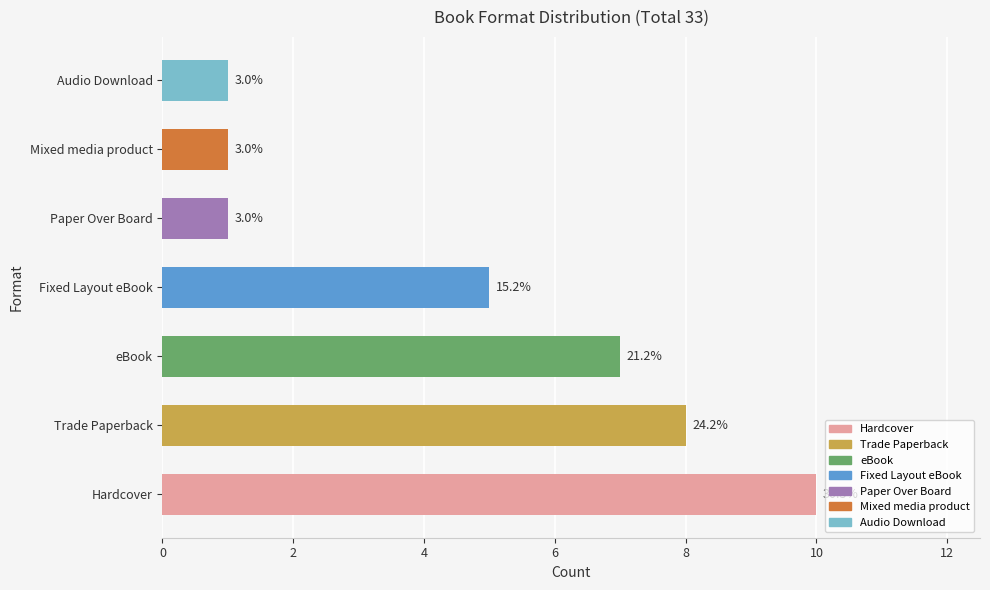

What is the sum of all values?

33